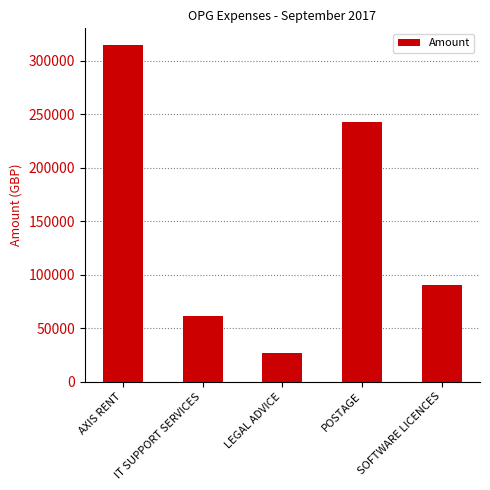

Count the number of categories in the chart.

5